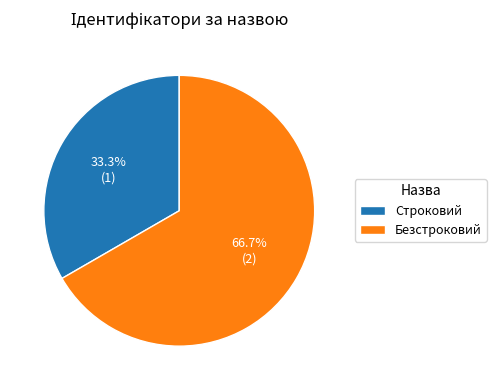

How many slices are in this pie chart?

2